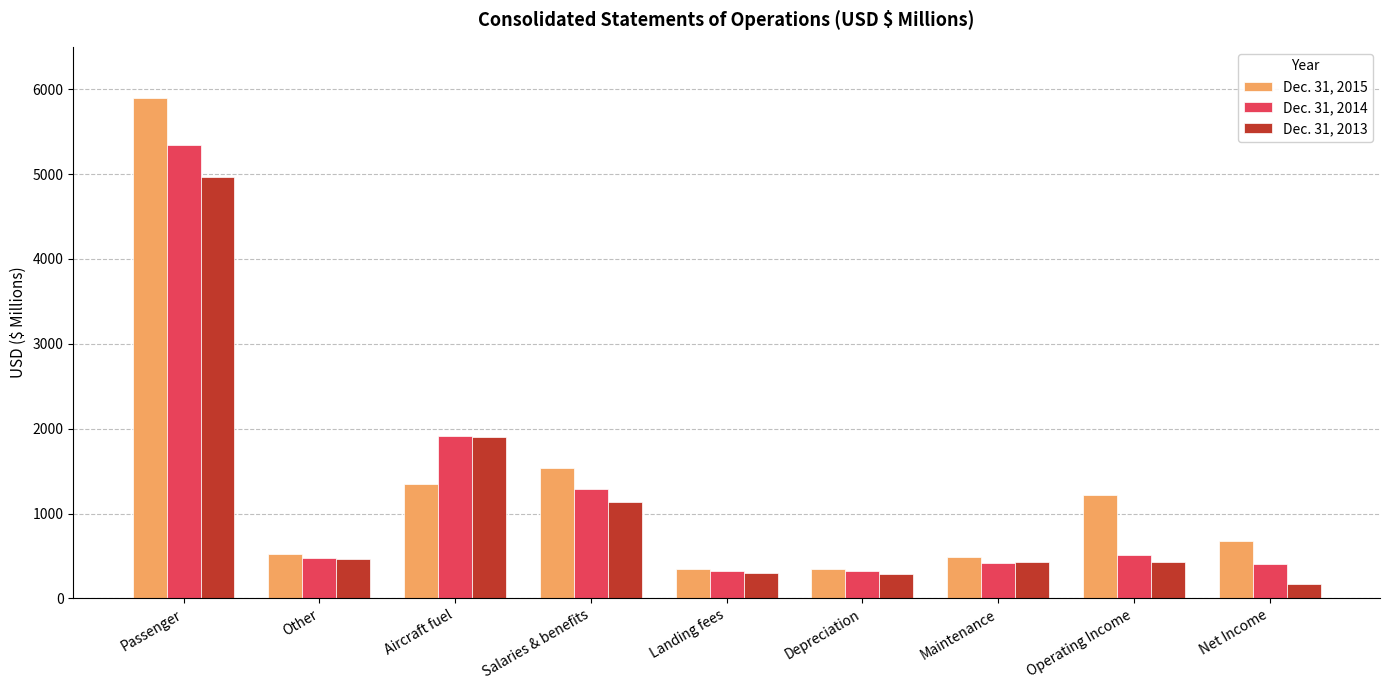

At Landing fees, list the series in order from largest to smallest.

Dec. 31, 2015, Dec. 31, 2014, Dec. 31, 2013